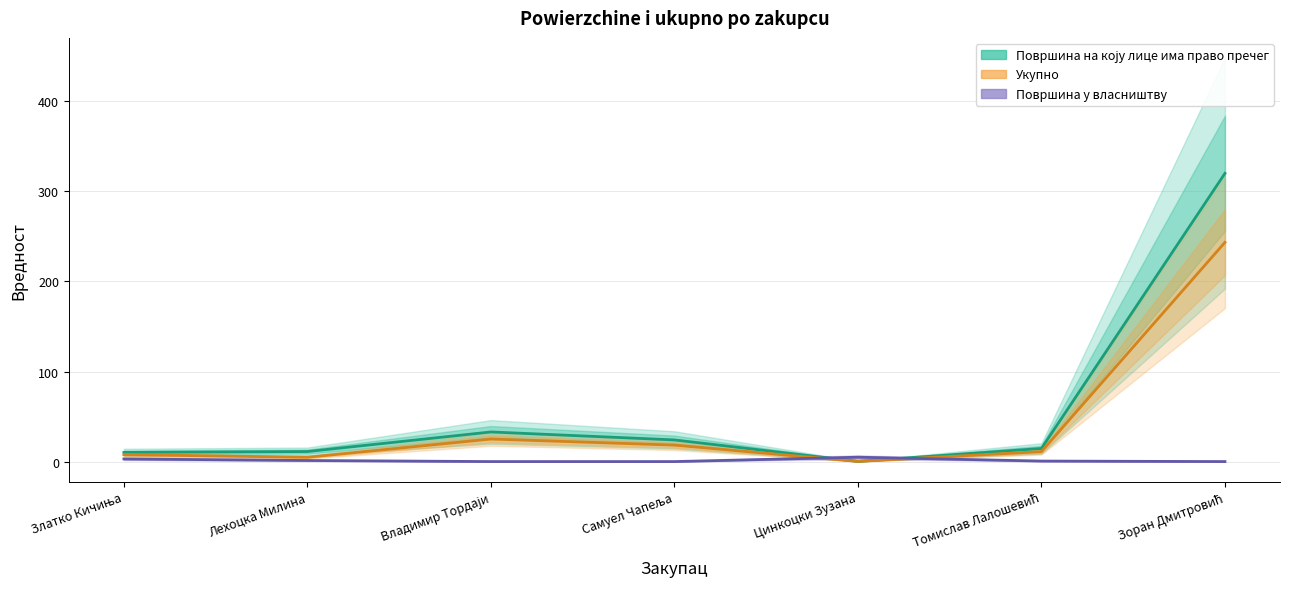

How many values in the Површина на коју лице има право пречег series exceed 14?

4